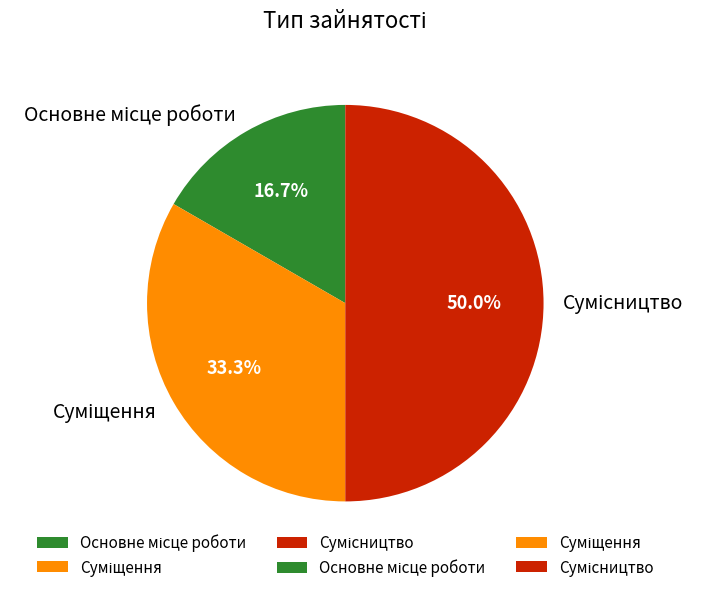

How many slices are in this pie chart?

3